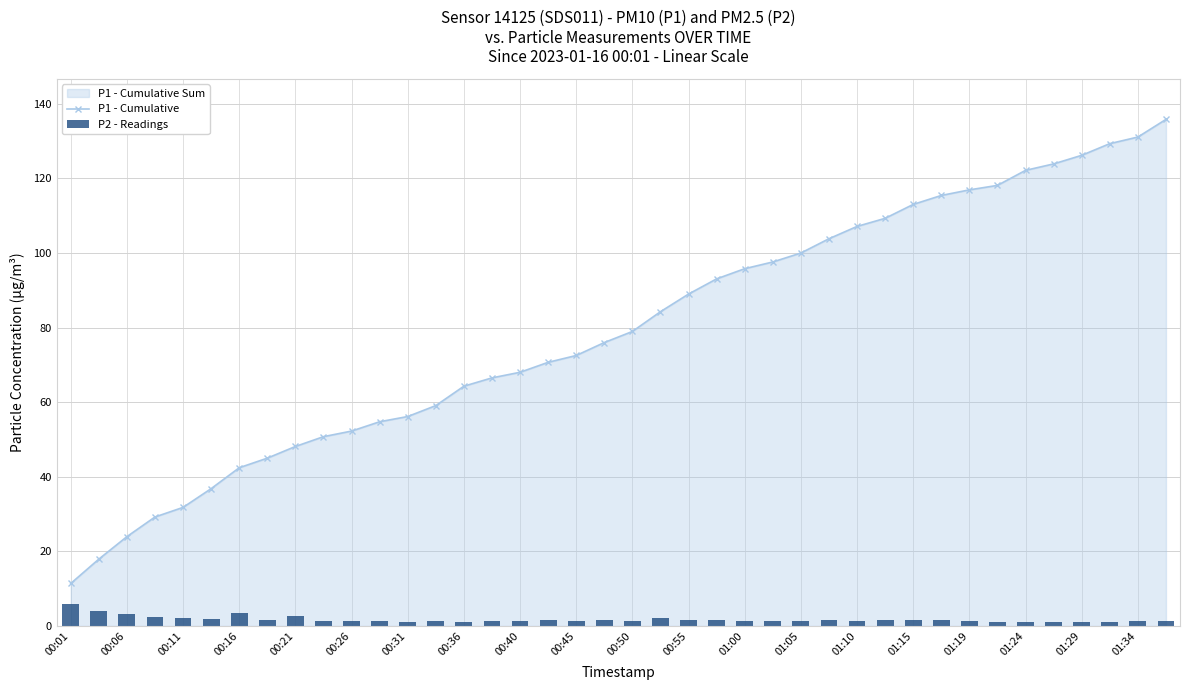

Reading right to left, transcribe all the data shown in this chart.

P1 - Cumulative: 135.8	131.1	129.3	126.2	123.9	122.2	118.1	116.9	115.4	113.0	109.3	107.1	103.8	100.0	97.6	95.8	93.1	89.0	84.3	79.0	76.0	72.5	70.7	68.0	66.5	64.3	59.1	56.2	54.8	52.3	50.8	48.1	45.0	42.4	36.8	31.8	29.2	24.0	17.9	11.4
P2 - Readings: 1.3	1.3	1.2	1.1	1.1	1.2	1.1	1.4	1.5	1.6	1.6	1.4	1.7	1.3	1.4	1.3	1.7	1.6	2.0	1.4	1.6	1.4	1.6	1.4	1.3	1.2	1.4	1.2	1.5	1.4	1.4	2.6	1.6	3.5	2.0	2.1	2.4	3.1	4.0	6.0